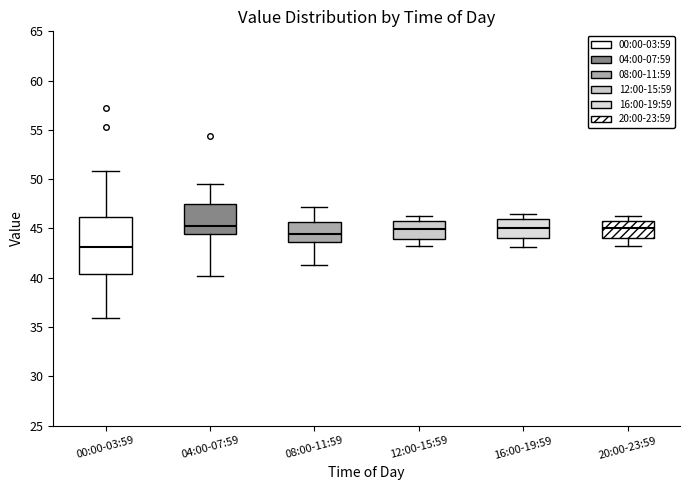

Reading left to right, read every box against the y-axis: the position of its median line, the range the box covers, and the ends of its whiskers. The values are not printed on the chart, so give them approximately, as read against the axis.

00:00-03:59: median 43.0, box 40.5 to 46.0, whiskers 36.0 to 51.0
04:00-07:59: median 45.5, box 44.5 to 47.5, whiskers 40.0 to 49.5
08:00-11:59: median 44.5, box 43.5 to 45.5, whiskers 41.5 to 47.0
12:00-15:59: median 45.0, box 44.0 to 45.5, whiskers 43.0 to 46.5
16:00-19:59: median 45.0, box 44.0 to 46.0, whiskers 43.0 to 46.5
20:00-23:59: median 45.0, box 44.0 to 46.0, whiskers 43.0 to 46.5